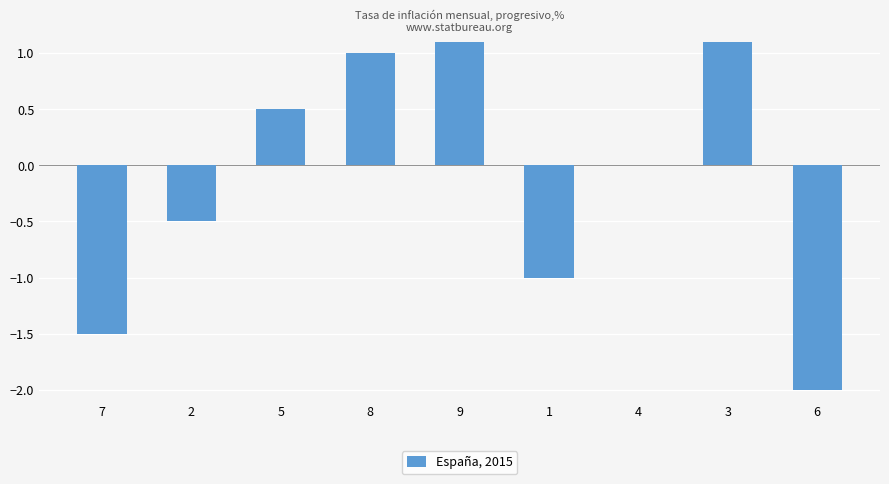

What is the approximate value at 2?

-0.5